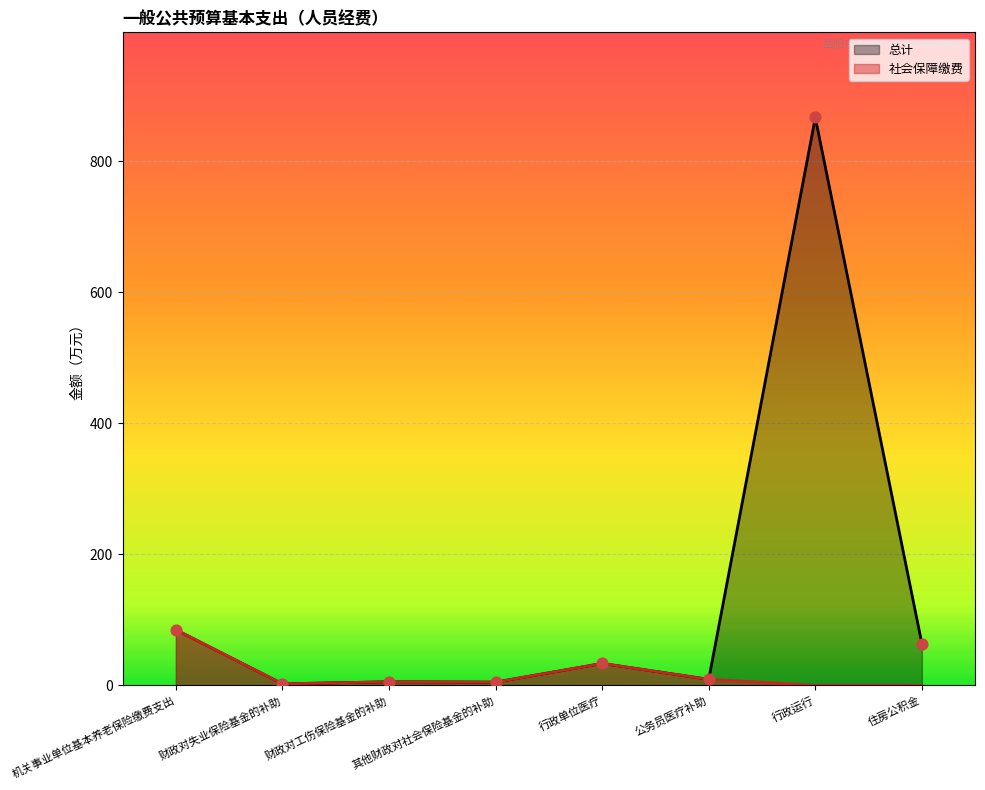

What is the total value across all series at 财政对失业保险基金的补助?

4.3